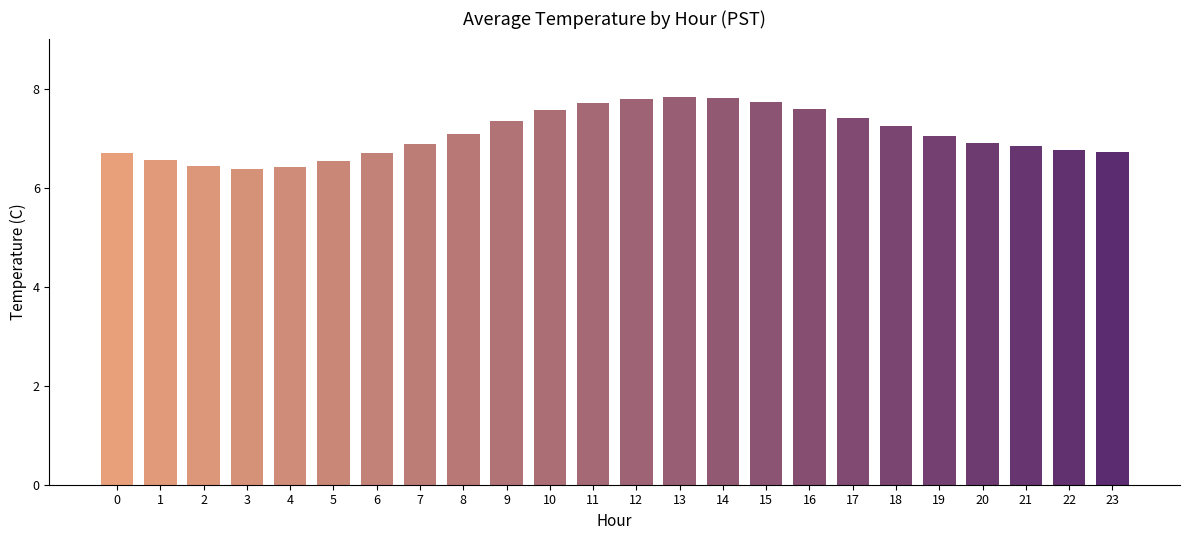

The value at 5 is 2.7. True or false?

False